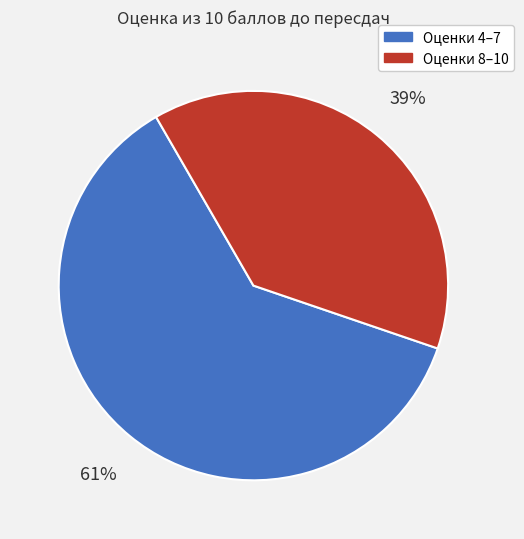

To the nearest percent, what is the average slice percentage?

50%